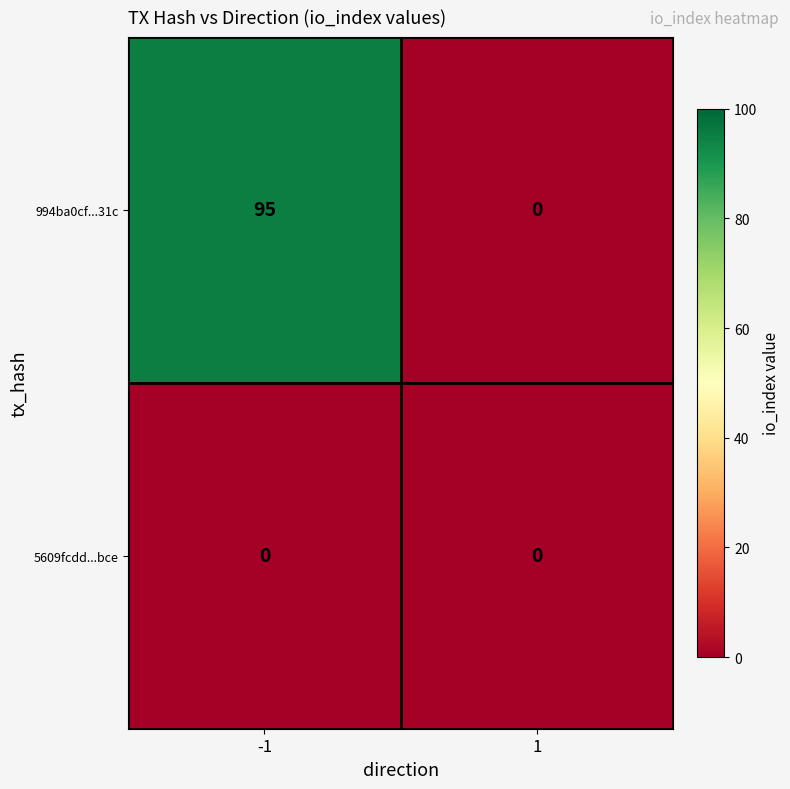

What is the spread (max minus min) of values at -1?

95